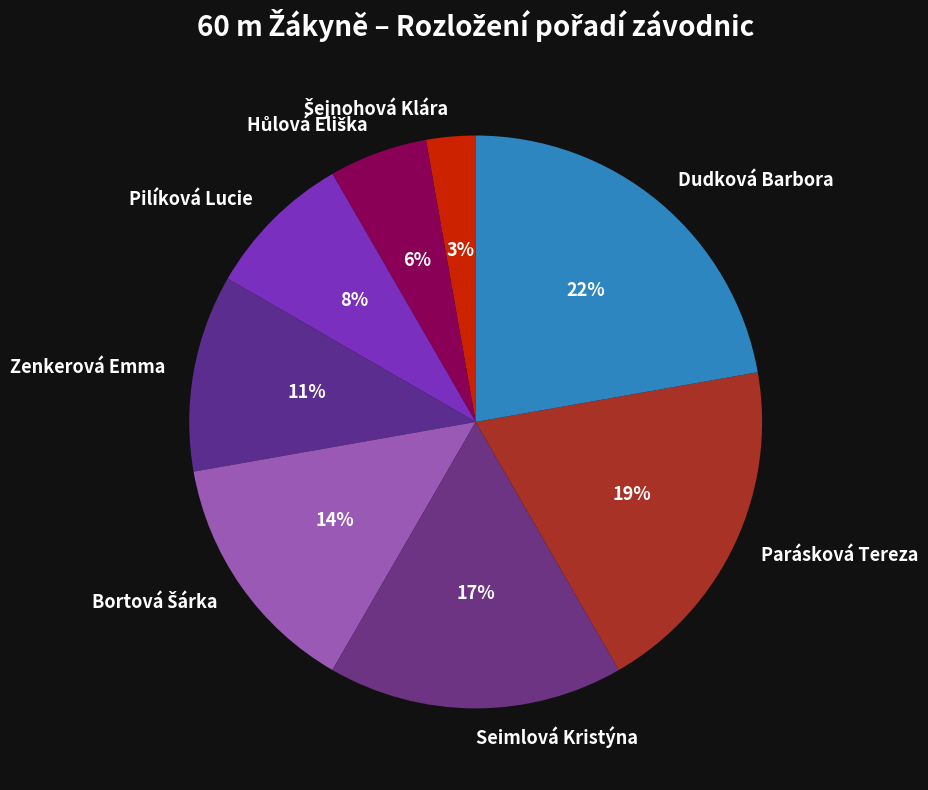

To the nearest percent, what percentage of the pie is Seimlová Kristýna?

17%